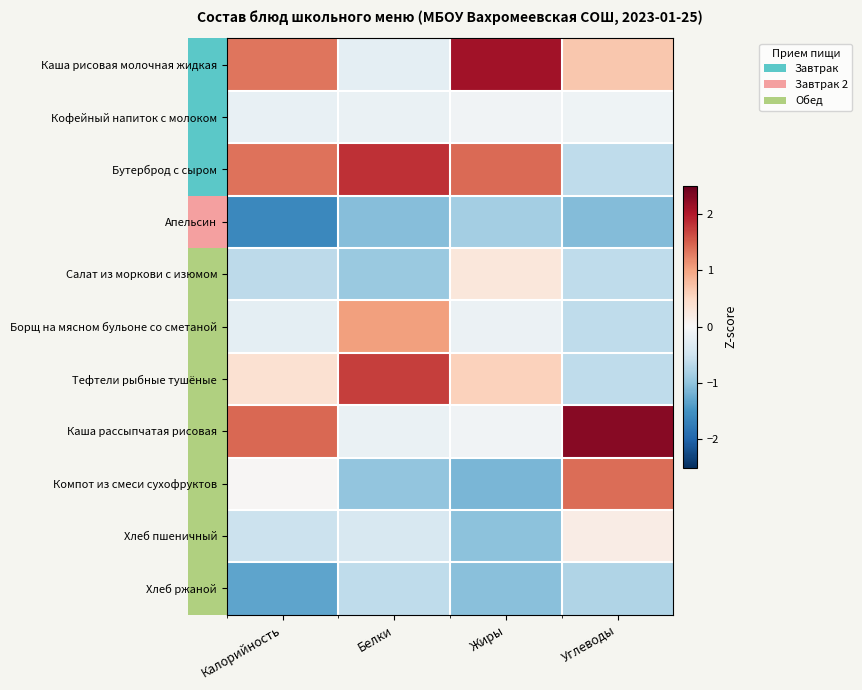

Reading right to left, what are all the values shown in this chart?

Каша рисовая молочная жидкая: Углеводы=0.7	Жиры=2.1	Белки=-0.2	Калорийность=1.3
Кофейный напиток с молоком: Углеводы=-0.1	Жиры=-0.1	Белки=-0.2	Калорийность=-0.2
Бутерброд с сыром: Углеводы=-0.6	Жиры=1.4	Белки=1.8	Калорийность=1.4
Апельсин: Углеводы=-1.1	Жиры=-0.8	Белки=-1.1	Калорийность=-1.6
Салат из моркови с изюмом: Углеводы=-0.6	Жиры=0.3	Белки=-0.9	Калорийность=-0.7
Борщ на мясном бульоне со сметаной: Углеводы=-0.6	Жиры=-0.1	Белки=1.0	Калорийность=-0.2
Тефтели рыбные тушёные: Углеводы=-0.6	Жиры=0.6	Белки=1.7	Калорийность=0.4
Каша рассыпчатая рисовая: Углеводы=2.3	Жиры=-0.1	Белки=-0.2	Калорийность=1.4
Компот из смеси сухофруктов: Углеводы=1.4	Жиры=-1.1	Белки=-1.0	Калорийность=0.0
Хлеб пшеничный: Углеводы=0.2	Жиры=-1.0	Белки=-0.4	Калорийность=-0.5
Хлеб ржаной: Углеводы=-0.8	Жиры=-1.0	Белки=-0.6	Калорийность=-1.3